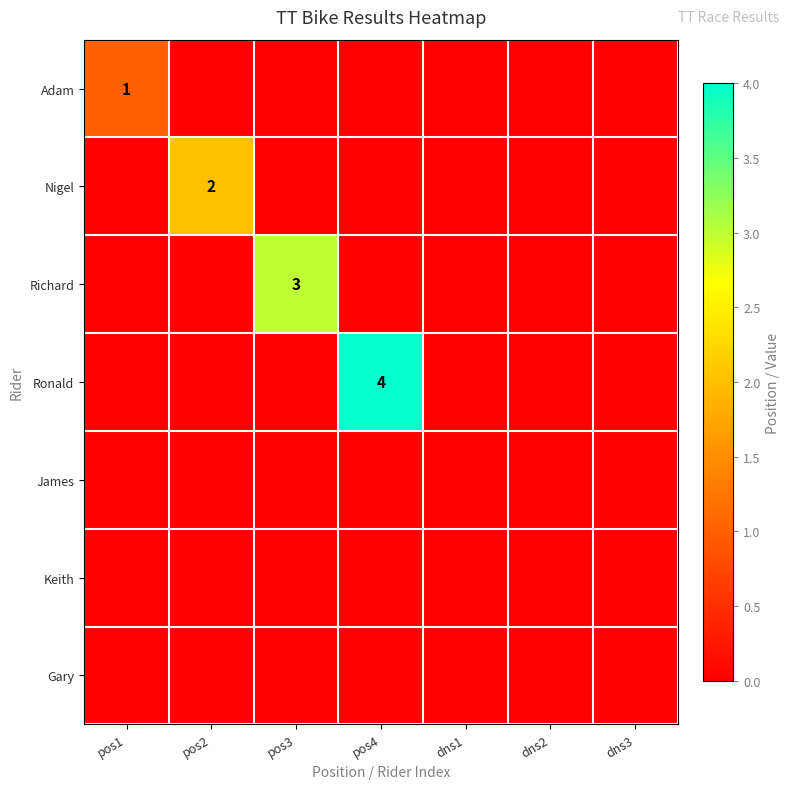

Which category has the lowest value across all series?

pos2